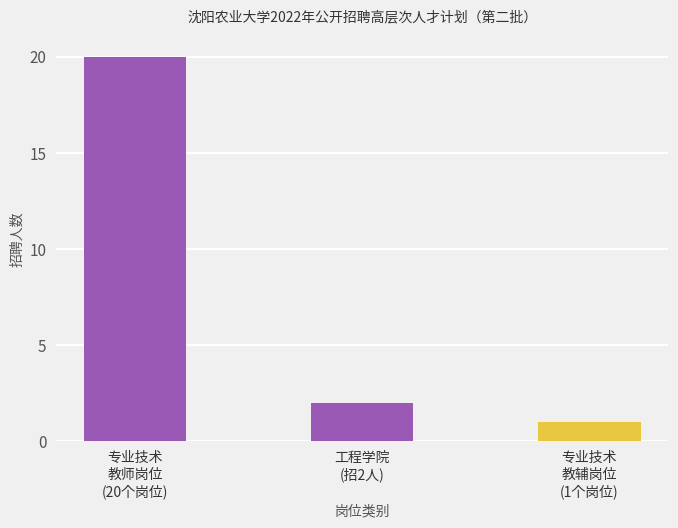

What is the ratio of the value at 专业技术
教辅岗位
(1个岗位) to the value at 工程学院
(招2人)?

0.5